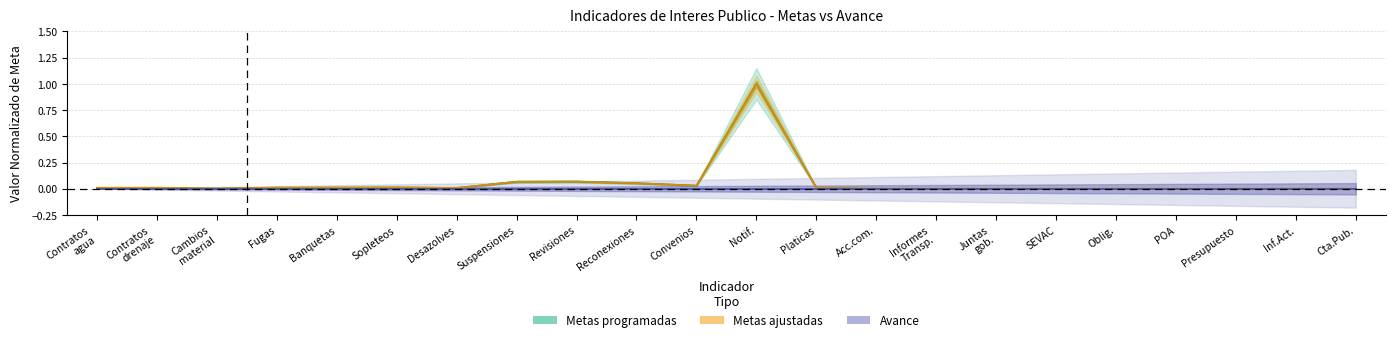

What is the difference between the second highest and second lowest values in the Metas ajustadas series?

0.1